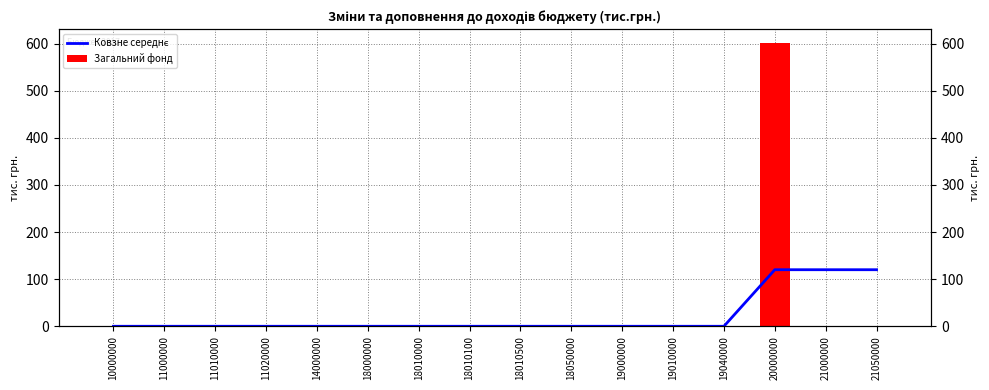

How many bars are there in total?

32